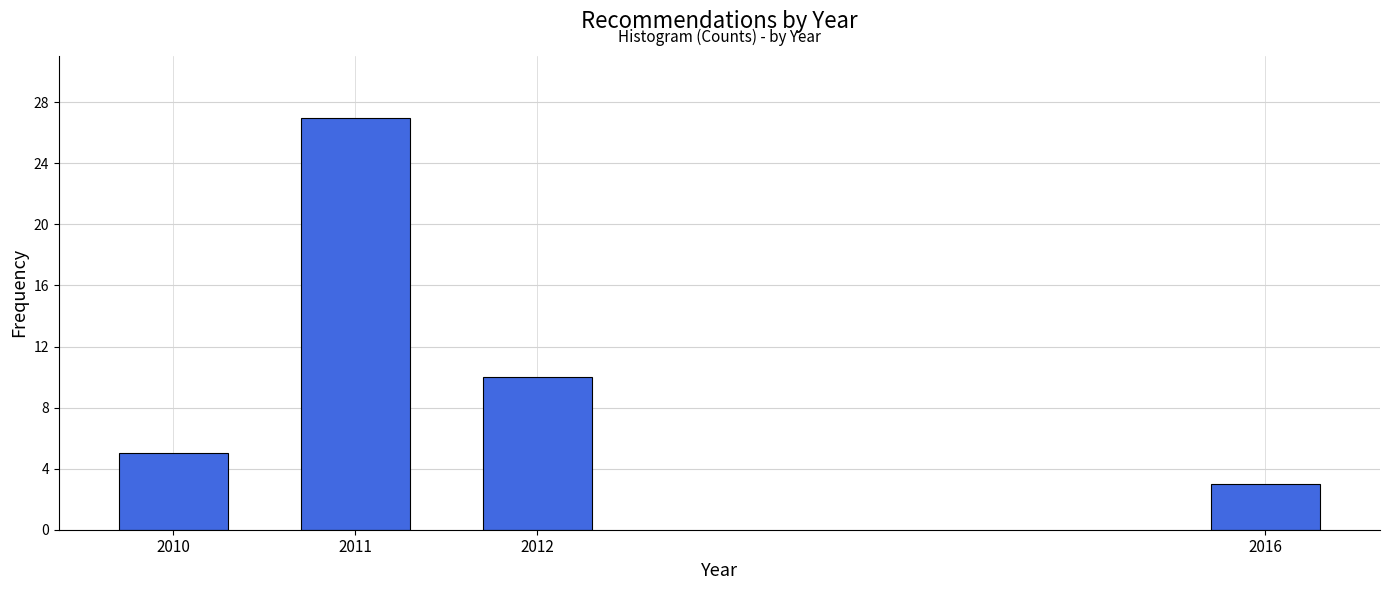

Reading right to left, what are all the values shown in this chart?

2016=3	2012=10	2011=27	2010=5